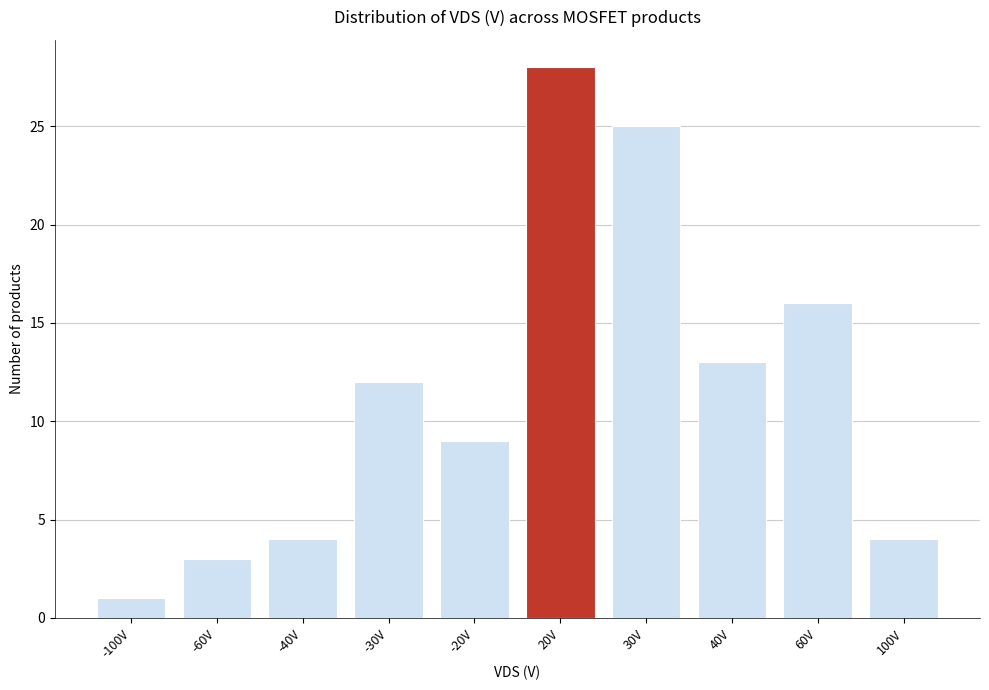

Reading right to left, list all the values displayed in this chart.

4	16	13	25	28	9	12	4	3	1